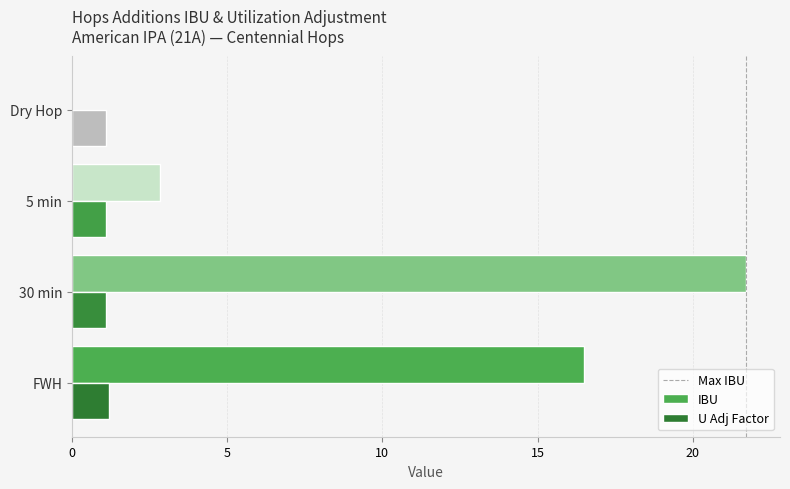

Between FWH and Dry Hop, which series saw the biggest shift?

IBU